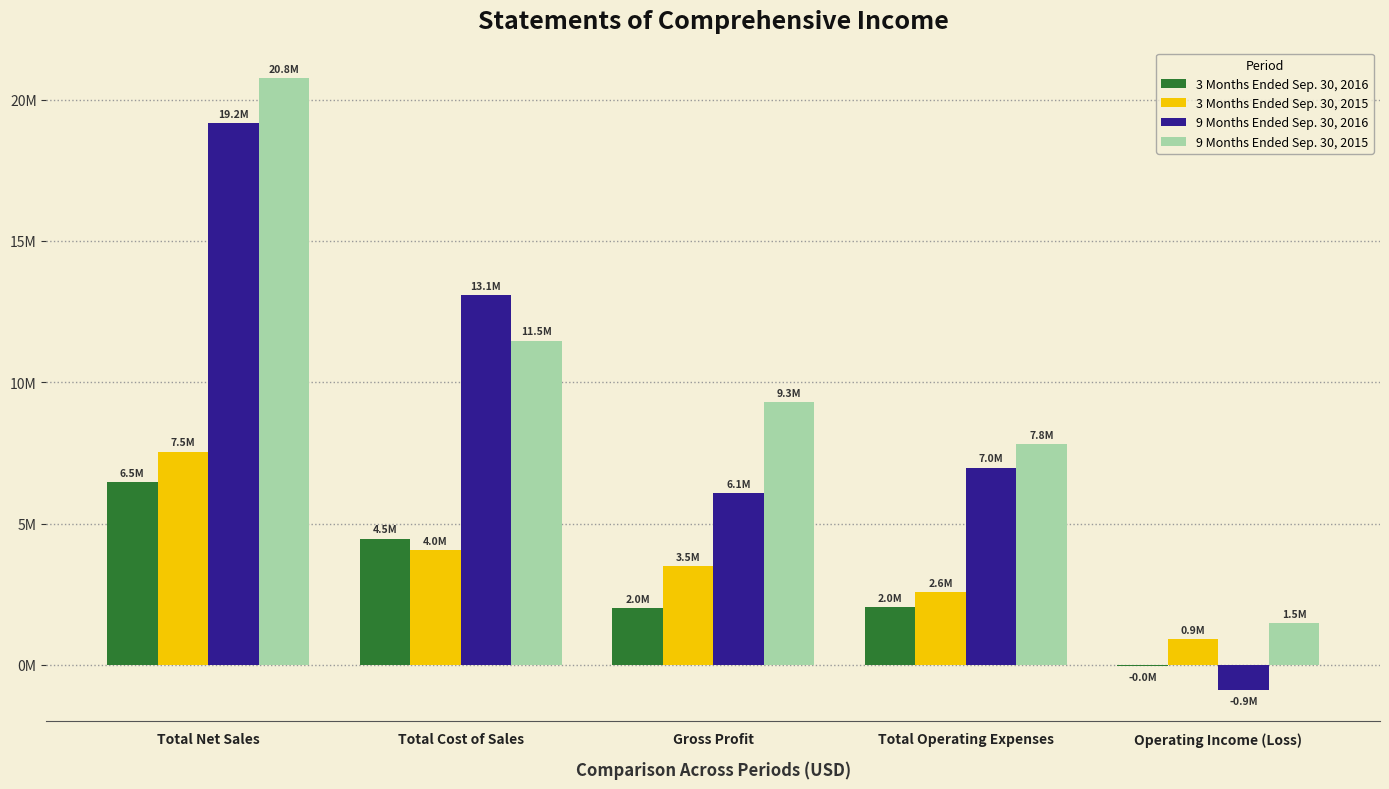

What are all the series names shown in the legend?

3 Months Ended Sep. 30, 2016, 3 Months Ended Sep. 30, 2015, 9 Months Ended Sep. 30, 2016, 9 Months Ended Sep. 30, 2015